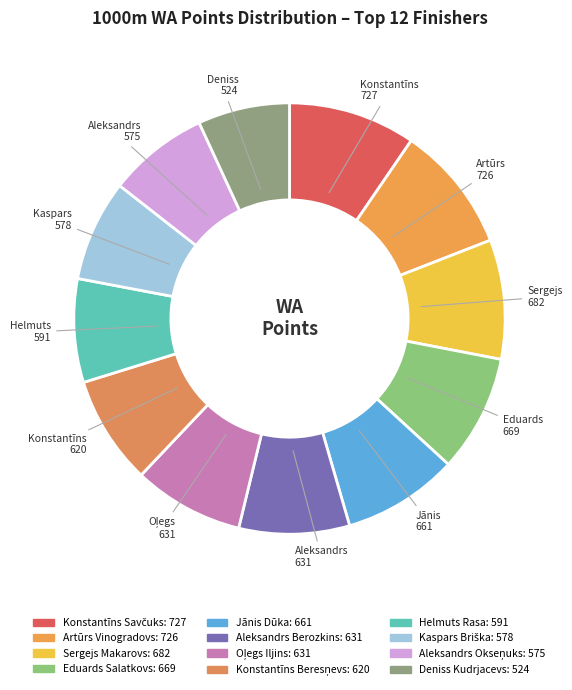

What portion of the pie excludes Helmuts Rasa?

92.2%